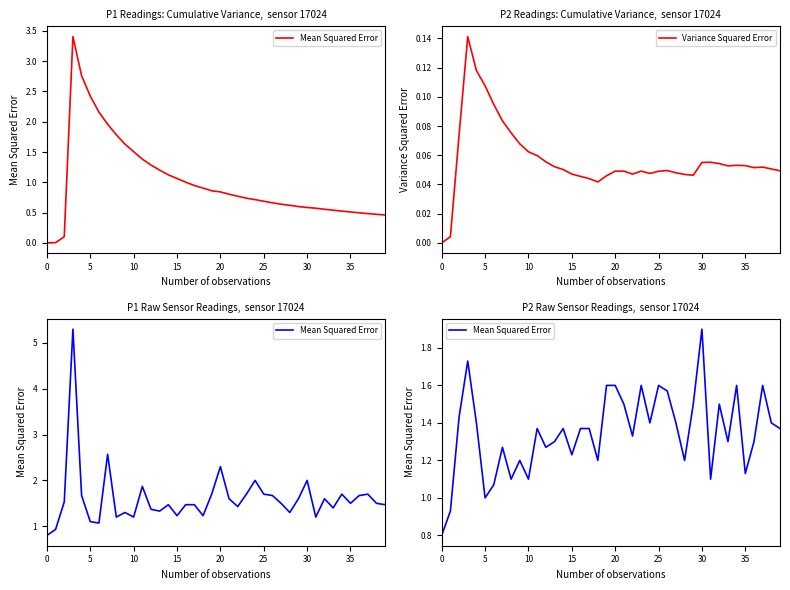

What is the maximum value for Variance Squared Error?

0.1